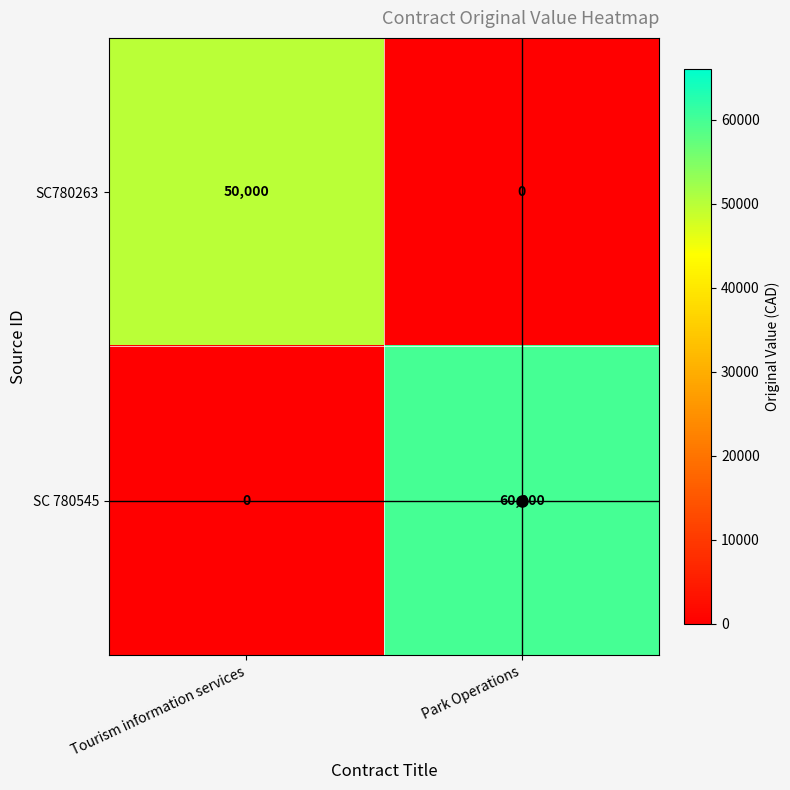

What is the approximate value of SC780263 at Tourism information services, to the nearest 50?

50000